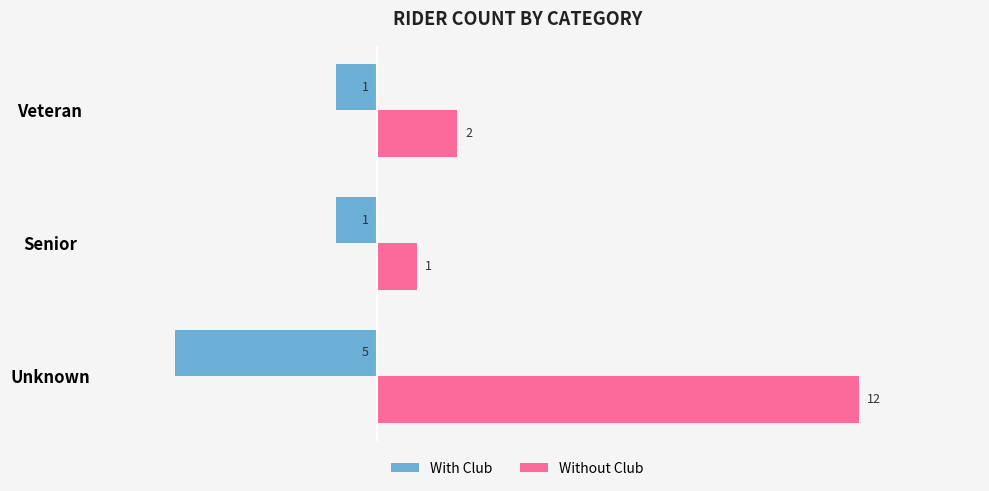

At which category is the sum across all series the highest?

Unknown